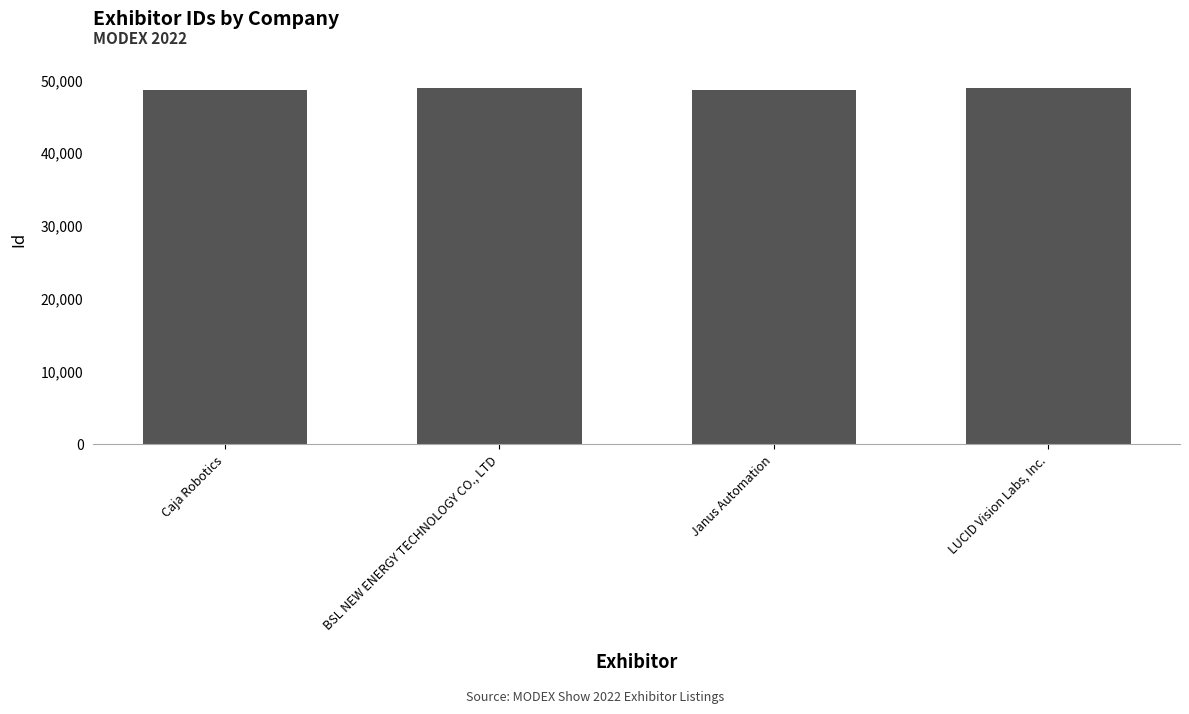

What is the difference between the maximum and minimum values?

270